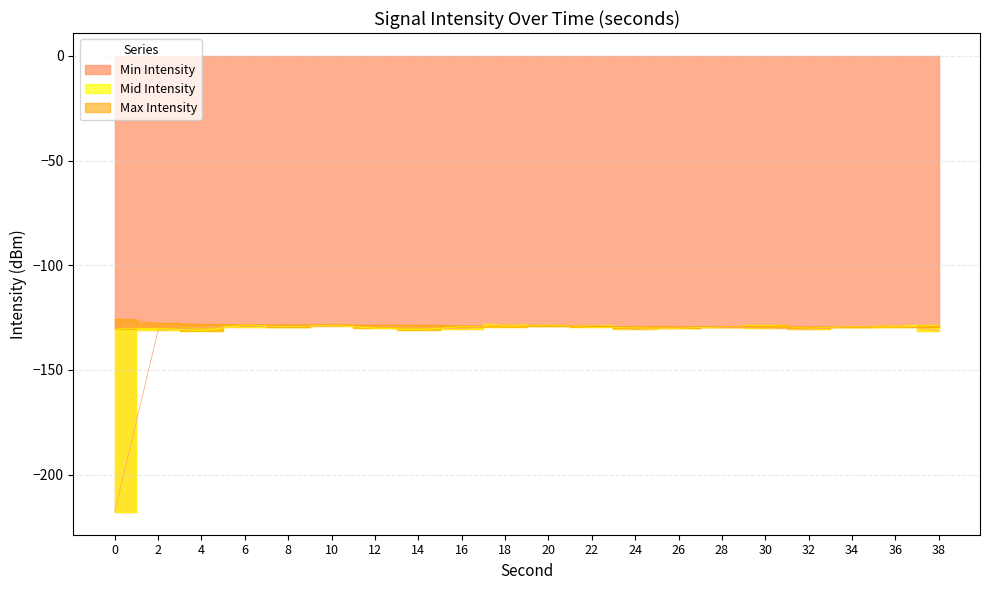

The Min Intensity series shows -49.4 at 34. True or false?

False